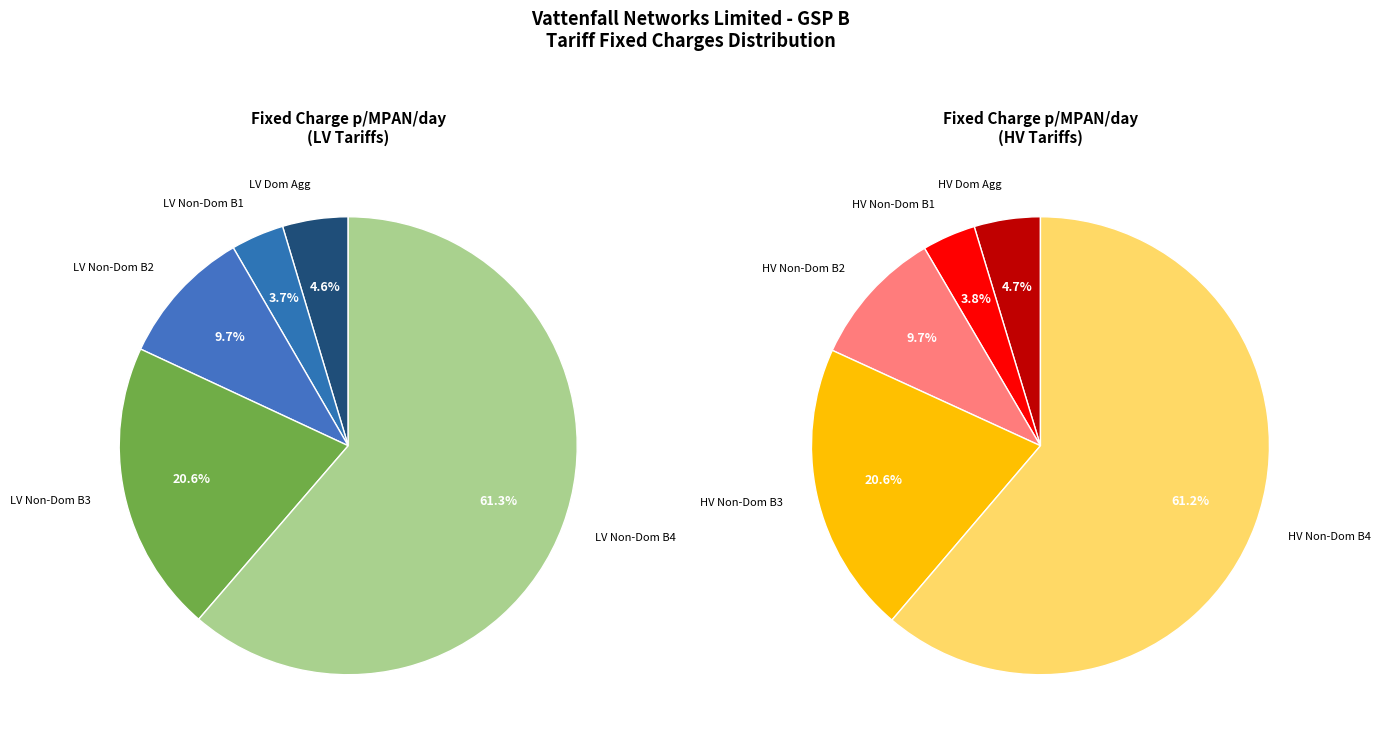

Is LDNO HV Non-Domestic Aggregated Band 2 the majority of the pie?

No